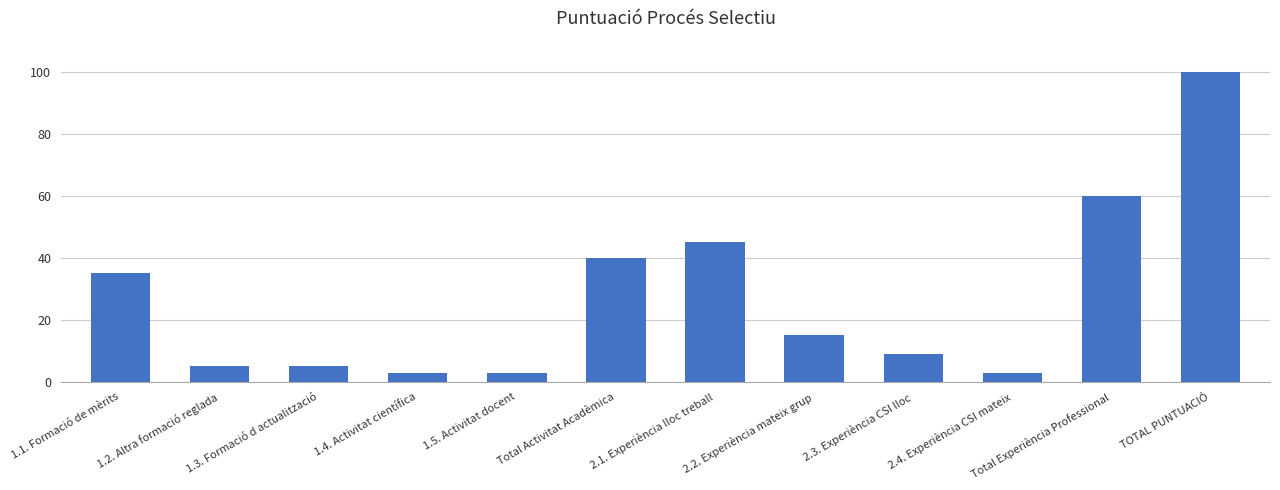

At which label is the value closest to 51?

2.1. Experiència lloc treball